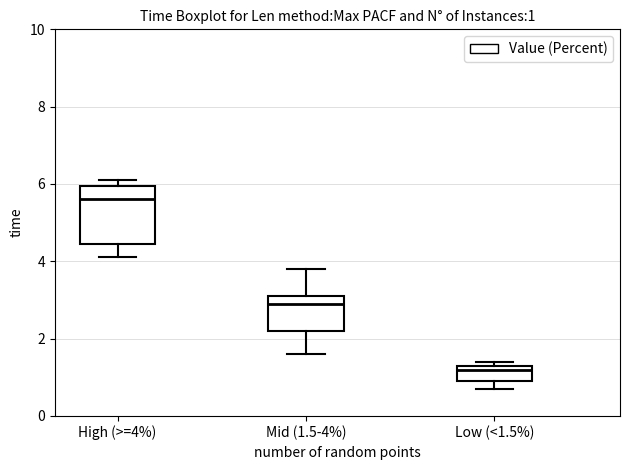

Comparing the boxes themselves (not the whiskers), which one is the tallest?

High (>=4%)